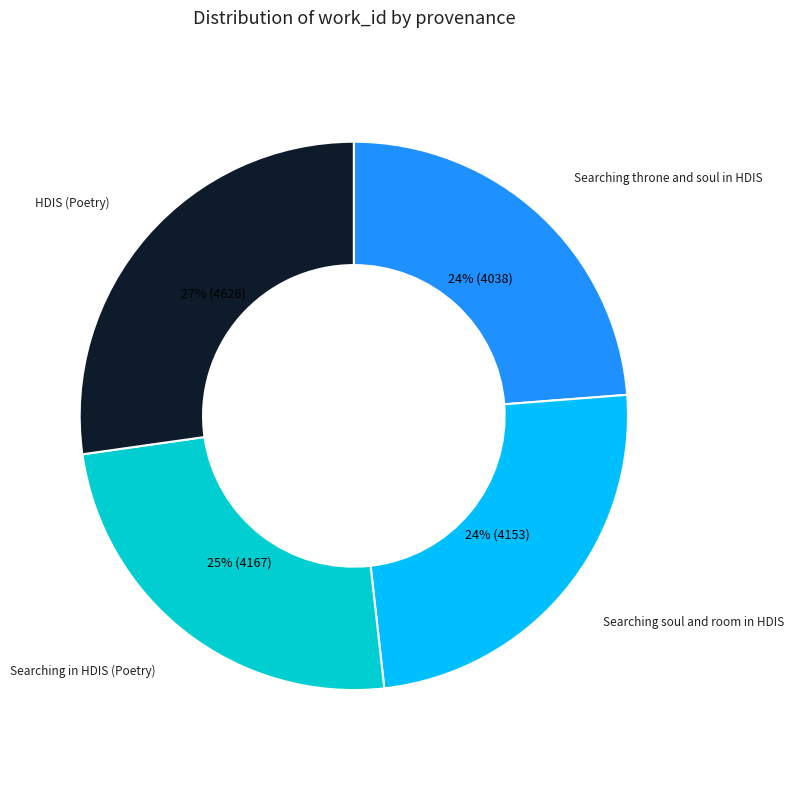

How many segments does this pie chart have?

4